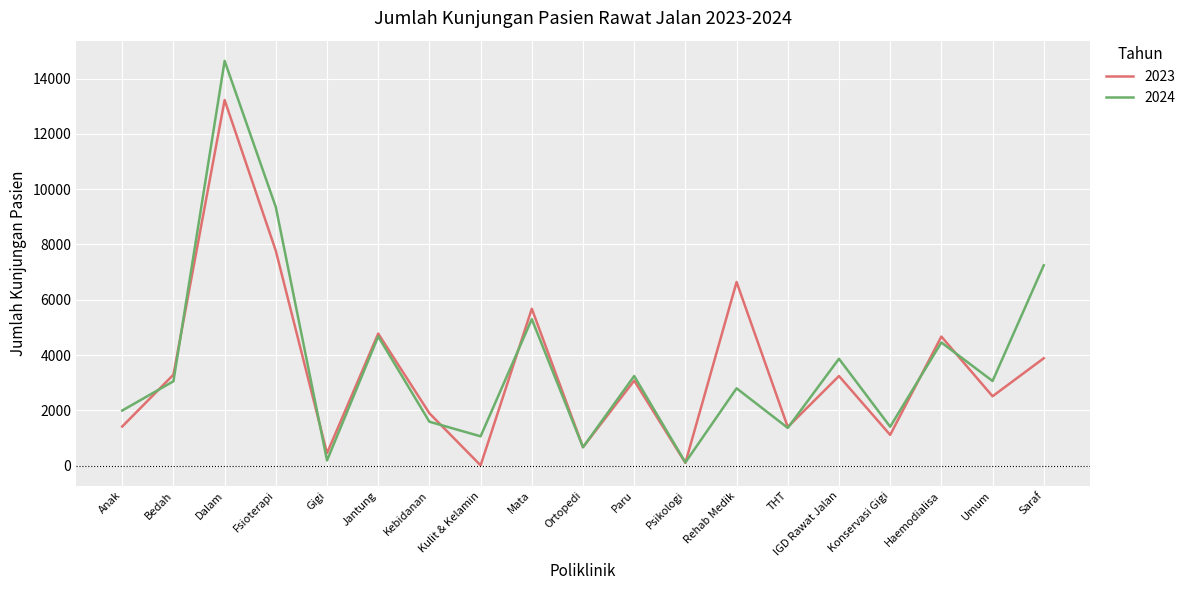

At which category does the chart reach its peak across all series?

Dalam